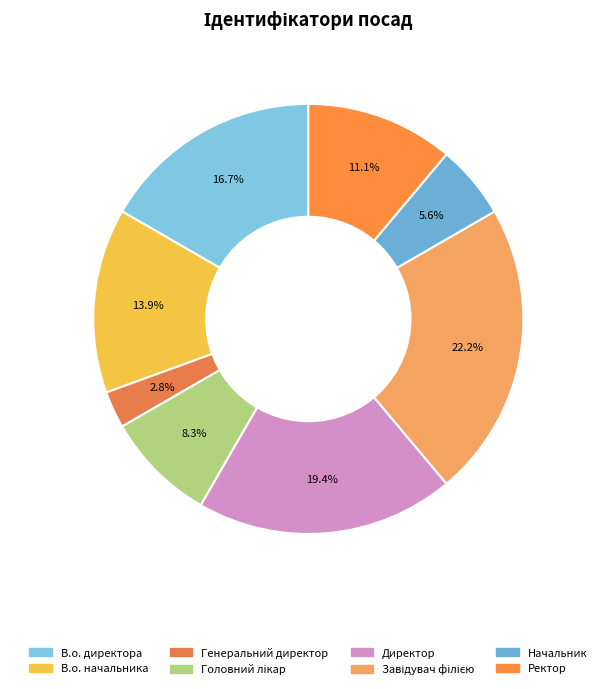

Rank the categories by value from highest to lowest.

Завідувач філією, Директор, В.о. директора, В.о. начальника, Ректор, Головний лікар, Начальник, Генеральний директор